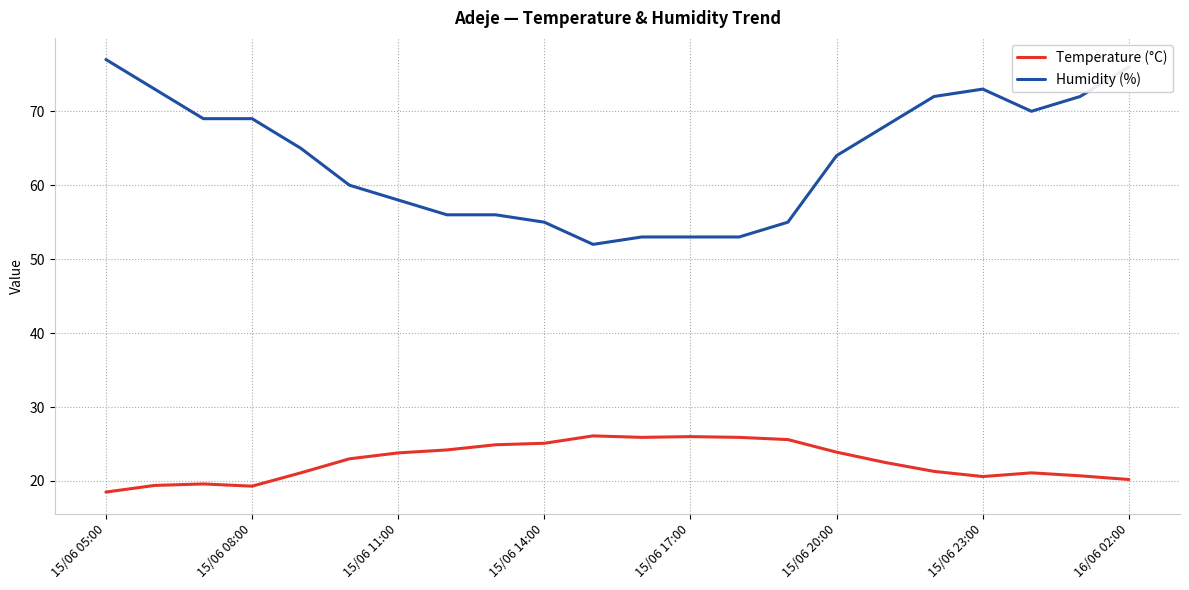

Which series has the largest range (max minus min)?

Humidity (%)